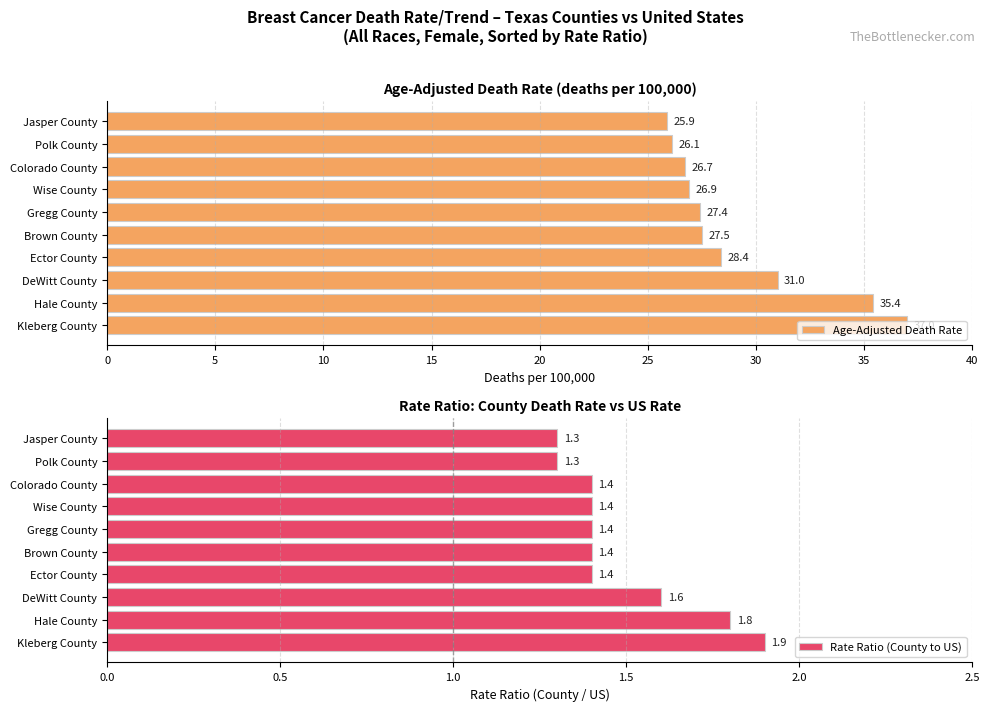

What is the difference between the Rate Ratio (County to US) values at Wise County and Polk County?

0.1